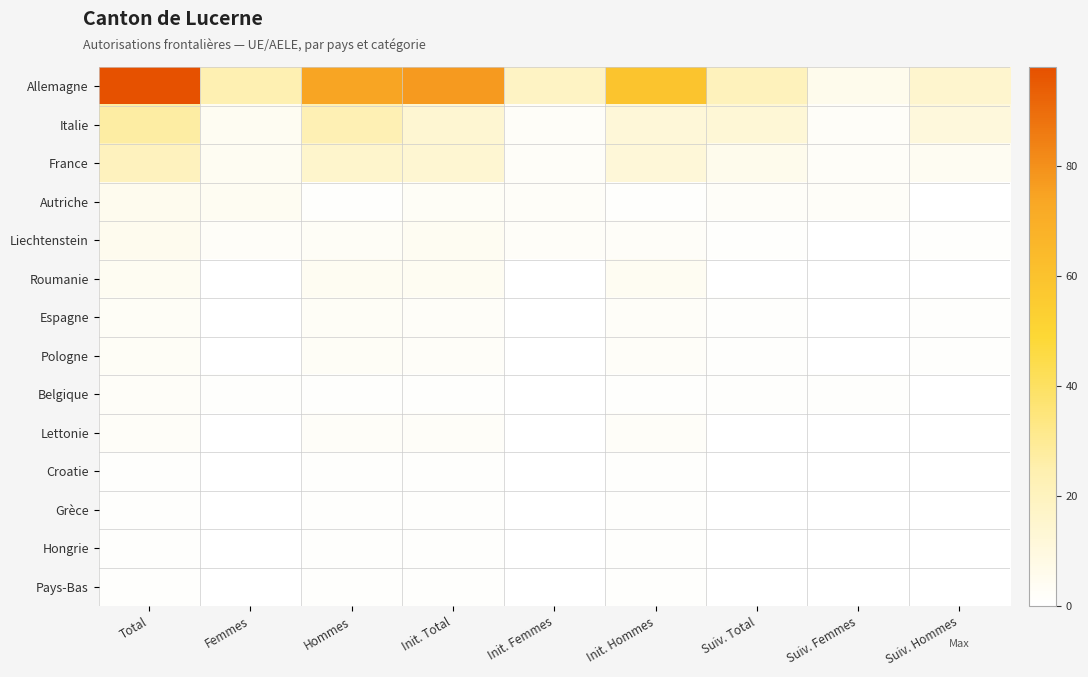

Reading right to left, transcribe all the data shown in this chart.

Allemagne: Suiv. Hommes=15	Suiv. Femmes=6	Suiv. Total=21	Init. Hommes=59	Init. Femmes=18	Init. Total=77	Hommes=74	Femmes=24	Total=98
Italie: Suiv. Hommes=11	Suiv. Femmes=2	Suiv. Total=13	Init. Hommes=12	Init. Femmes=2	Init. Total=14	Hommes=23	Femmes=4	Total=27
France: Suiv. Hommes=4	Suiv. Femmes=2	Suiv. Total=6	Init. Hommes=12	Init. Femmes=2	Init. Total=14	Hommes=16	Femmes=4	Total=20
Autriche: Suiv. Hommes=0	Suiv. Femmes=2	Suiv. Total=2	Init. Hommes=1	Init. Femmes=2	Init. Total=3	Hommes=1	Femmes=4	Total=5
Liechtenstein: Suiv. Hommes=1	Suiv. Femmes=0	Suiv. Total=1	Init. Hommes=2	Init. Femmes=2	Init. Total=4	Hommes=3	Femmes=2	Total=5
Roumanie: Suiv. Hommes=0	Suiv. Femmes=0	Suiv. Total=0	Init. Hommes=4	Init. Femmes=0	Init. Total=4	Hommes=4	Femmes=0	Total=4
Espagne: Suiv. Hommes=1	Suiv. Femmes=0	Suiv. Total=1	Init. Hommes=2	Init. Femmes=0	Init. Total=2	Hommes=3	Femmes=0	Total=3
Pologne: Suiv. Hommes=1	Suiv. Femmes=0	Suiv. Total=1	Init. Hommes=2	Init. Femmes=0	Init. Total=2	Hommes=3	Femmes=0	Total=3
Belgique: Suiv. Hommes=0	Suiv. Femmes=1	Suiv. Total=1	Init. Hommes=1	Init. Femmes=0	Init. Total=1	Hommes=1	Femmes=1	Total=2
Lettonie: Suiv. Hommes=0	Suiv. Femmes=0	Suiv. Total=0	Init. Hommes=2	Init. Femmes=0	Init. Total=2	Hommes=2	Femmes=0	Total=2
Croatie: Suiv. Hommes=0	Suiv. Femmes=0	Suiv. Total=0	Init. Hommes=1	Init. Femmes=0	Init. Total=1	Hommes=1	Femmes=0	Total=1
Grèce: Suiv. Hommes=0	Suiv. Femmes=0	Suiv. Total=0	Init. Hommes=1	Init. Femmes=0	Init. Total=1	Hommes=1	Femmes=0	Total=1
Hongrie: Suiv. Hommes=0	Suiv. Femmes=0	Suiv. Total=0	Init. Hommes=1	Init. Femmes=0	Init. Total=1	Hommes=1	Femmes=0	Total=1
Pays-Bas: Suiv. Hommes=0	Suiv. Femmes=0	Suiv. Total=0	Init. Hommes=1	Init. Femmes=0	Init. Total=1	Hommes=1	Femmes=0	Total=1